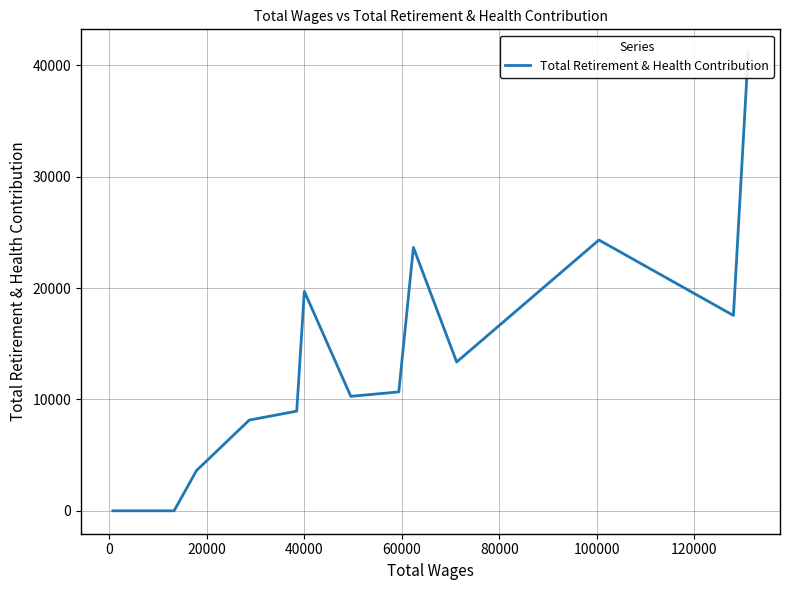

Does the chart have visible grid lines?

Yes